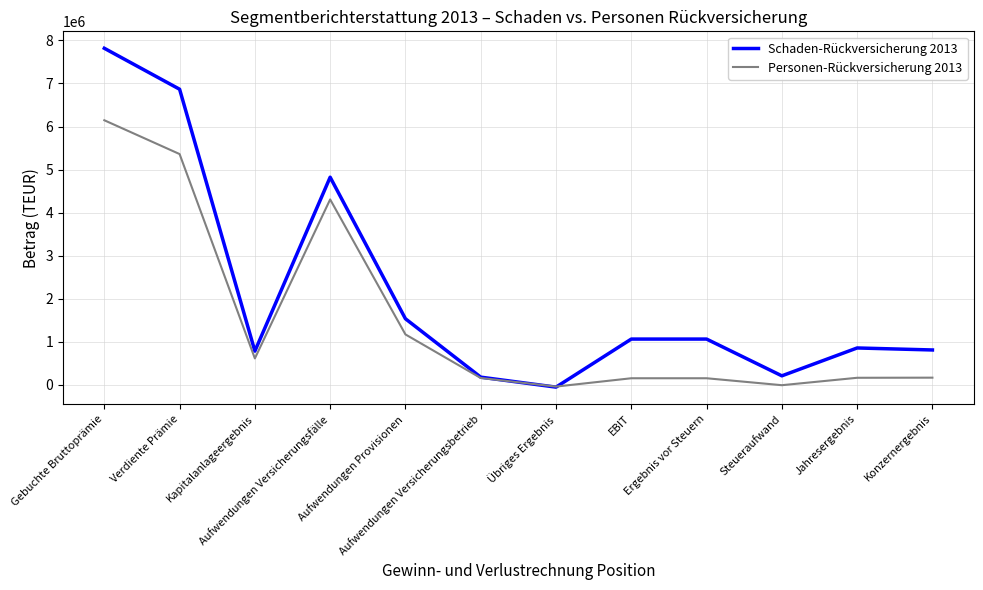

Rank the series by their average value, from highest to lowest.

Schaden-Rückversicherung 2013, Personen-Rückversicherung 2013